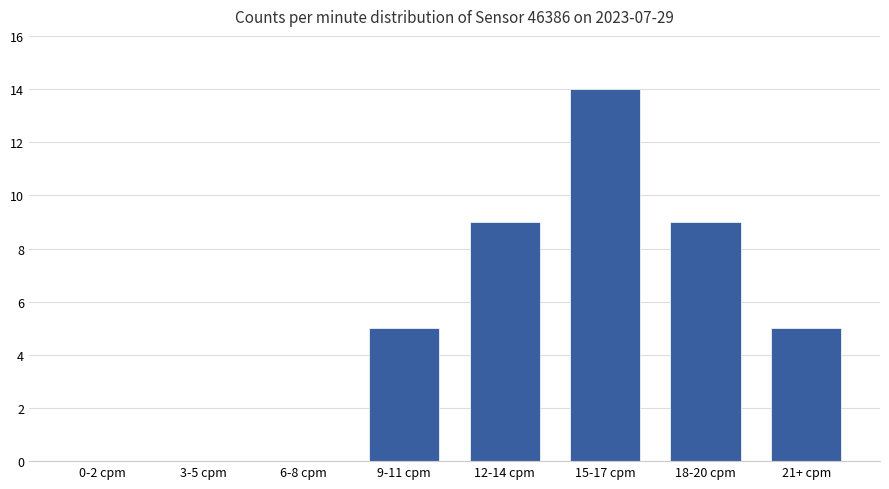

Count the values in the range 0 to 9.

7